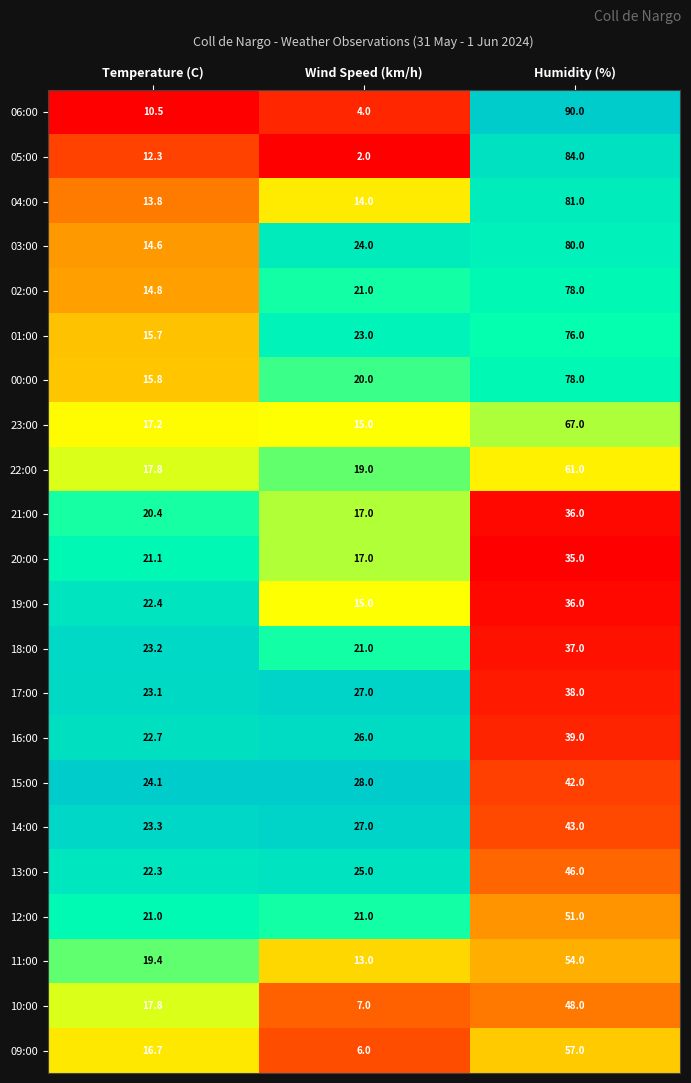

Which series has the largest total across all categories?

03:00